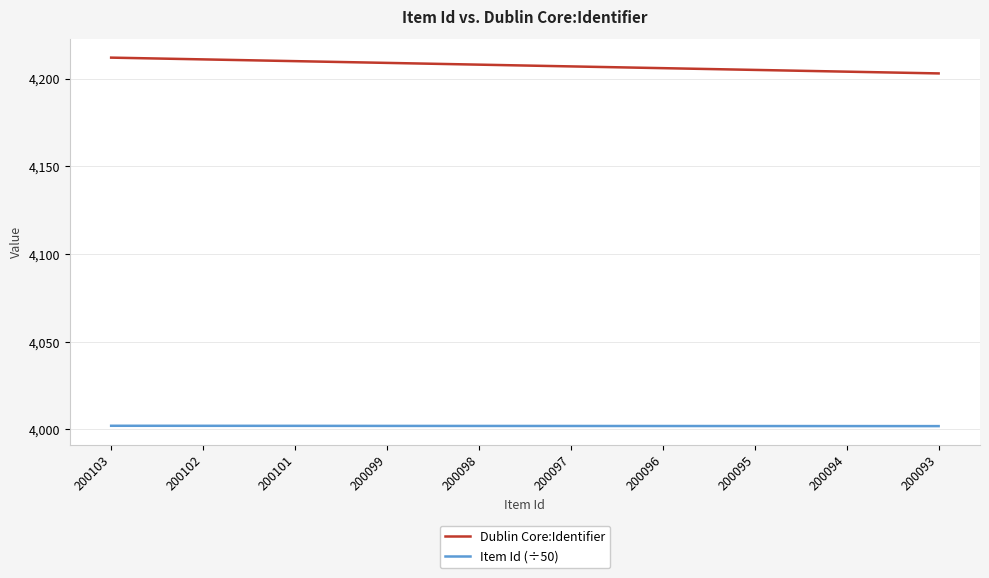

At how many categories does at least one series exceed 4003?

10